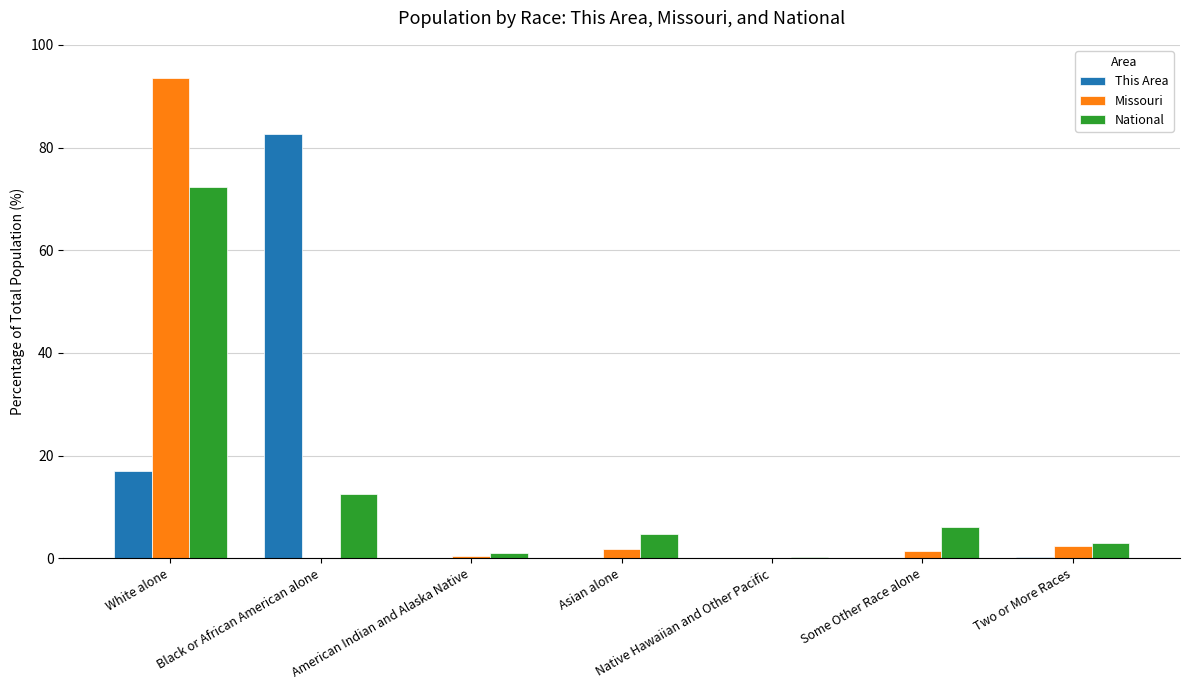

Which series changed the most between White alone and Asian alone?

Missouri